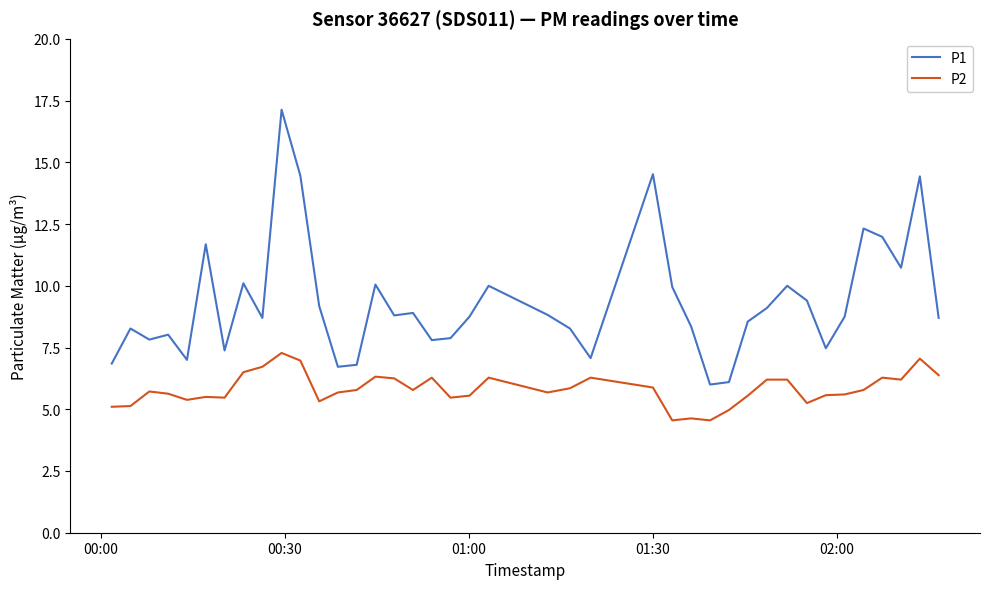

What is the maximum value shown in the chart?

17.1